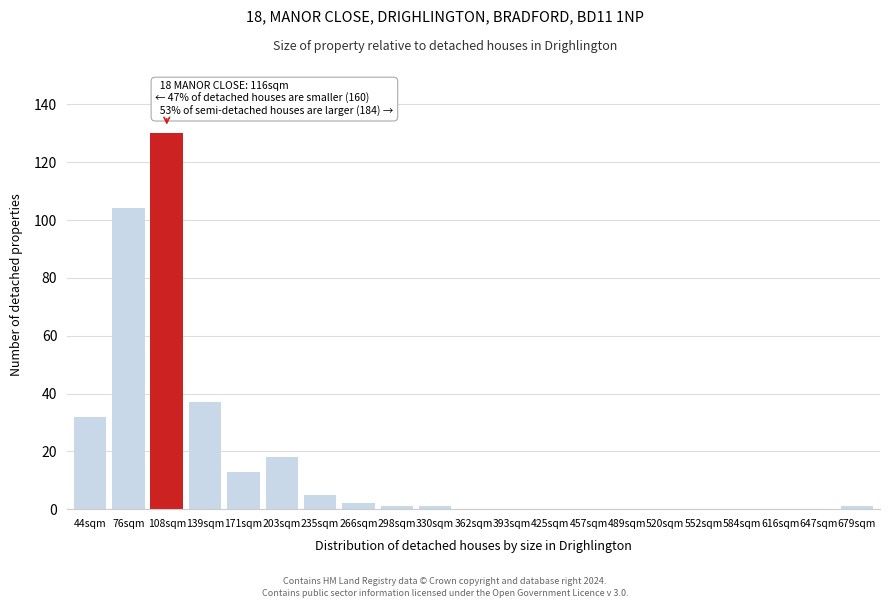

Reading left to right, transcribe all the data shown in this chart.

44sqm=32	76sqm=104	108sqm=130	139sqm=37	171sqm=13	203sqm=18	235sqm=5	266sqm=2	298sqm=1	330sqm=1	362sqm=0	393sqm=0	425sqm=0	457sqm=0	489sqm=0	520sqm=0	552sqm=0	584sqm=0	616sqm=0	647sqm=0	679sqm=1